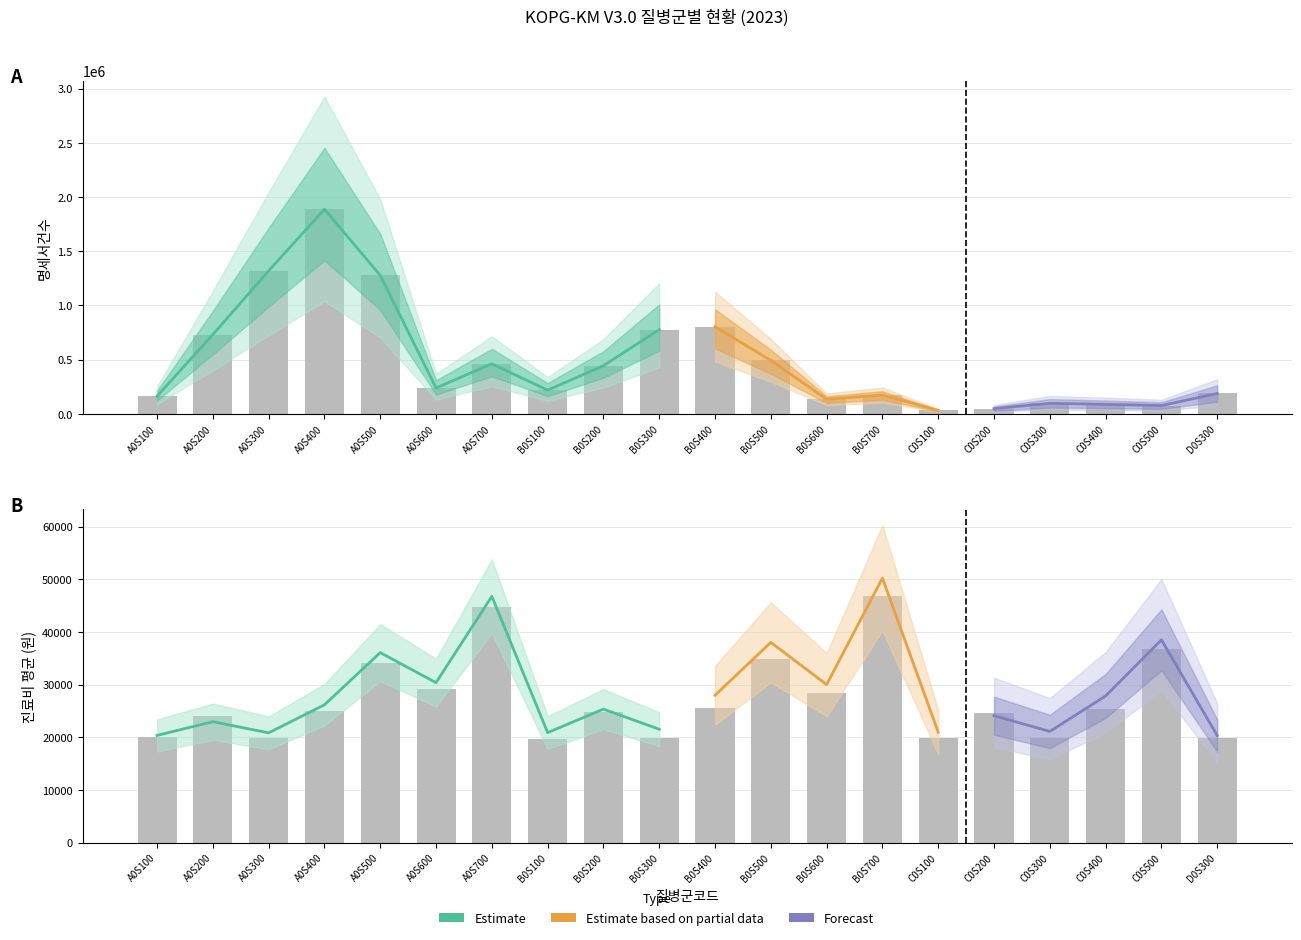

Where does the 평균 series first go above 24940?

A0S500